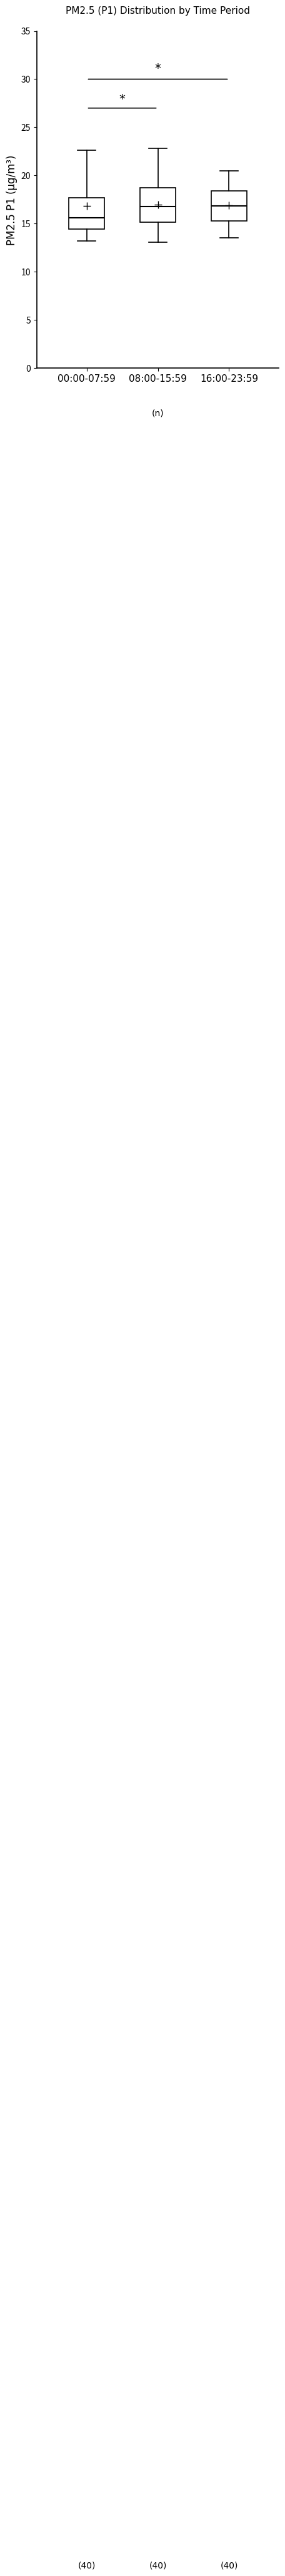

Reading left to right, read every box against the y-axis: the position of its median line, the range the box covers, and the ends of its whiskers. The values are not printed on the chart, so give them approximately, as read against the axis.

00:00-07:59: median 15.5, box 14.5 to 17.5, whiskers 13.0 to 22.5
08:00-15:59: median 17.0, box 15.0 to 18.5, whiskers 13.0 to 23.0
16:00-23:59: median 17.0, box 15.5 to 18.5, whiskers 13.5 to 20.5